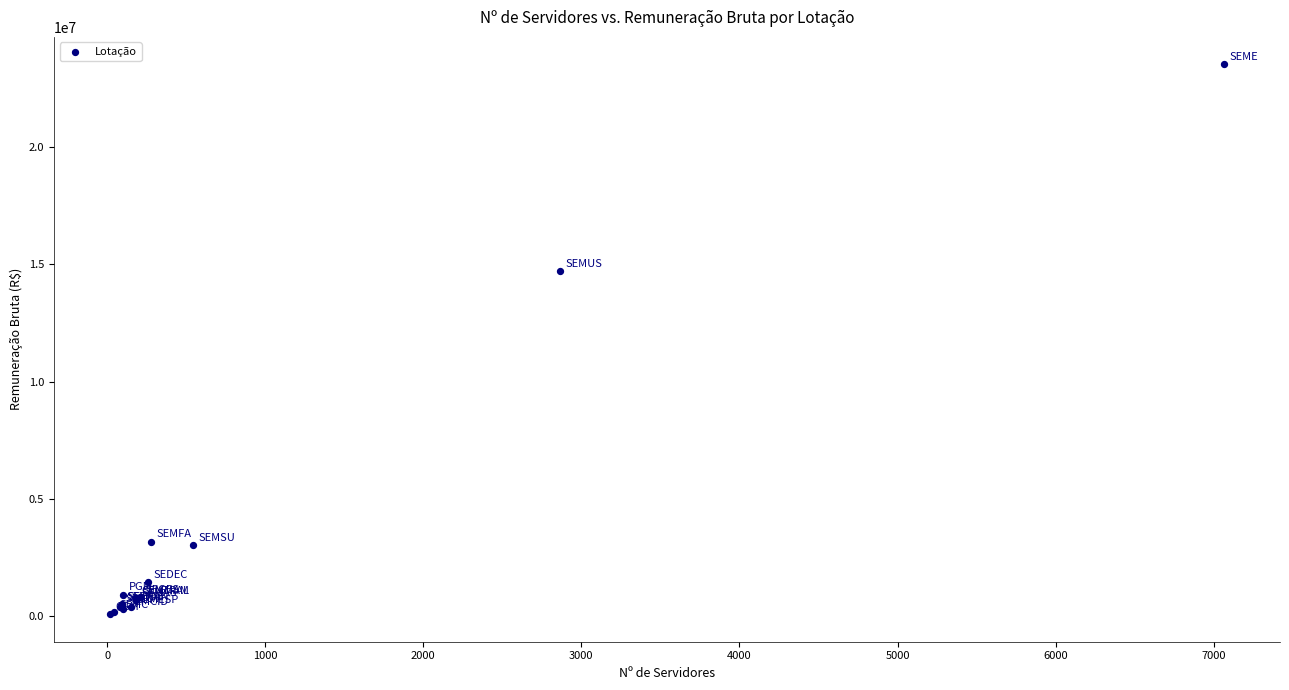

What Y value in the scatter plot is closest to 11800878?

14689420.3